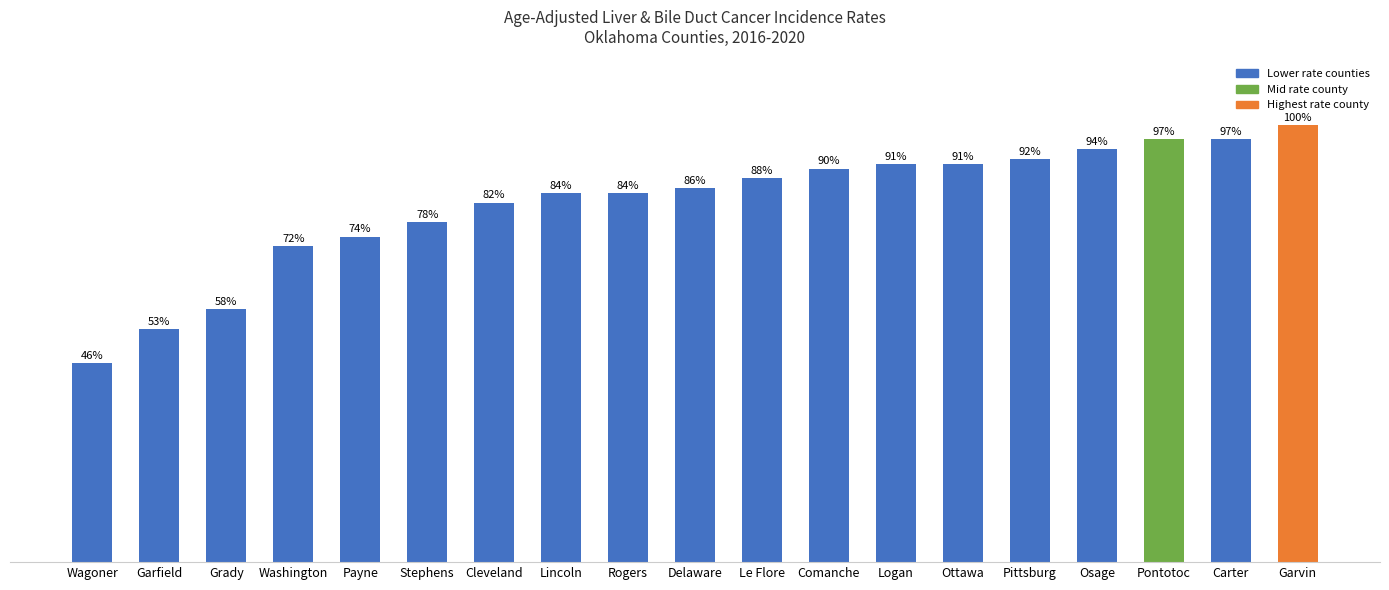

Which category has the highest value across all series?

Garvin